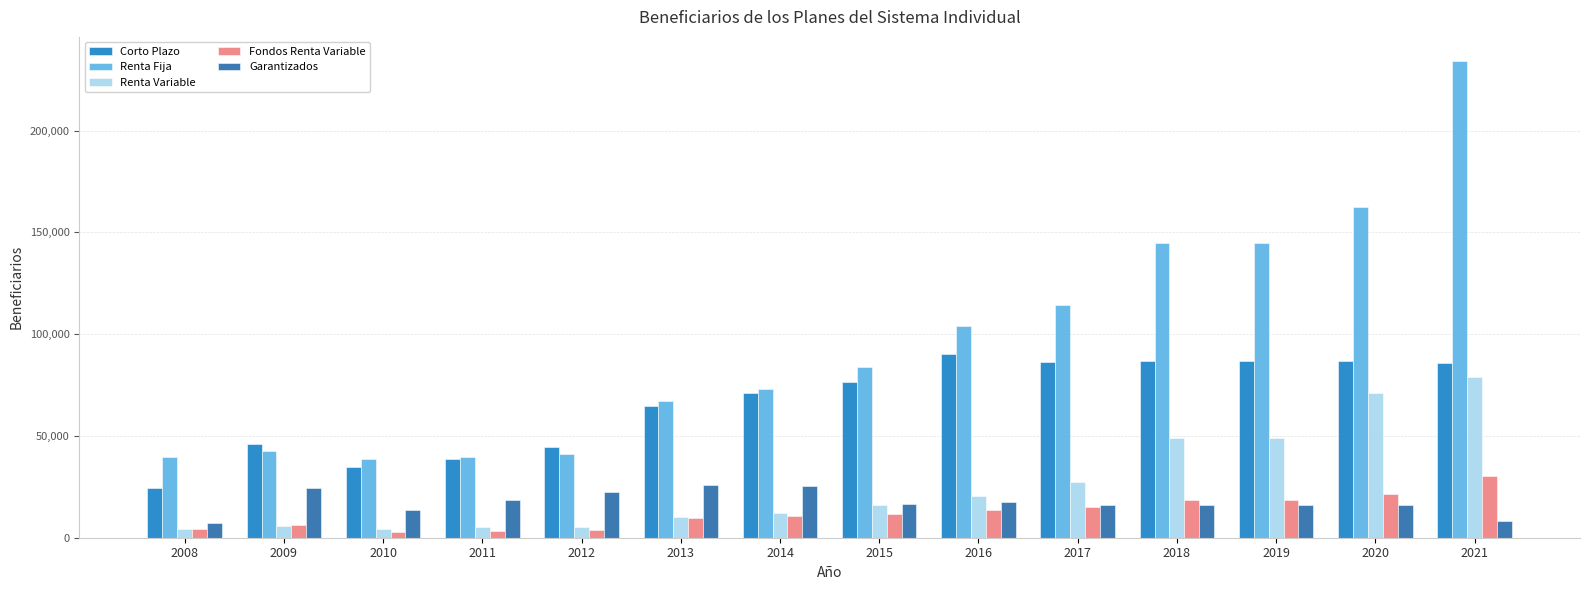

How many bars are there in each group?

5